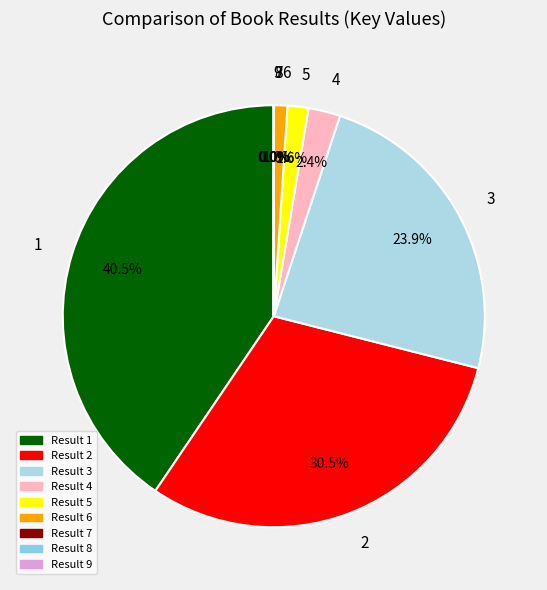

Does 5 account for over 50% of the chart?

No